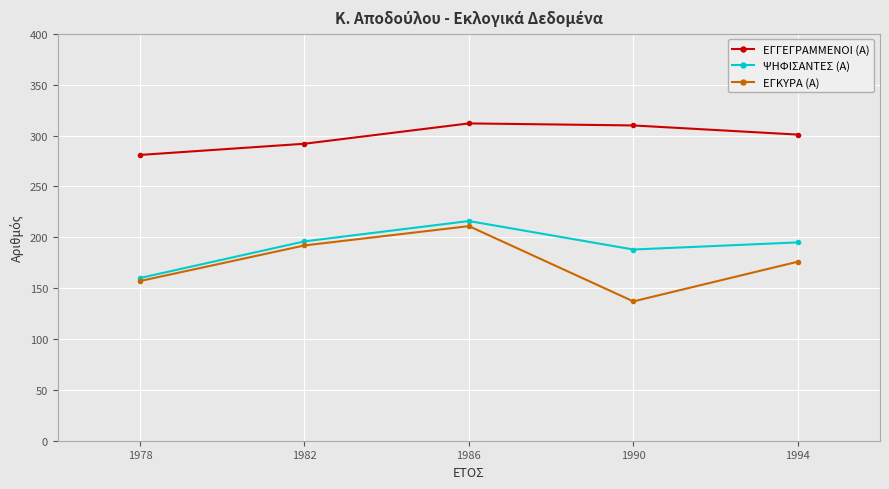

Is this an area chart (filled region under the line)?

No